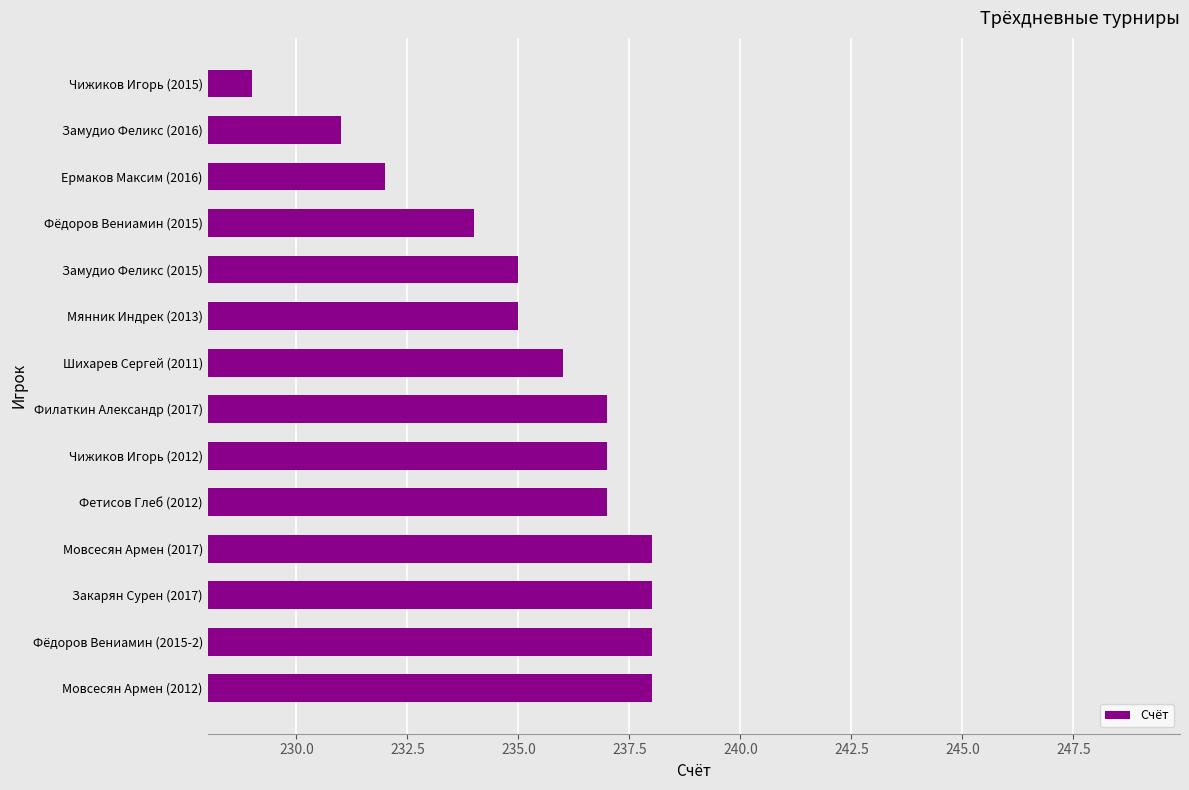

Approximately how many times larger is the value at Ермаков Максим (2016) compared to Филаткин Александр (2017)?

1.0